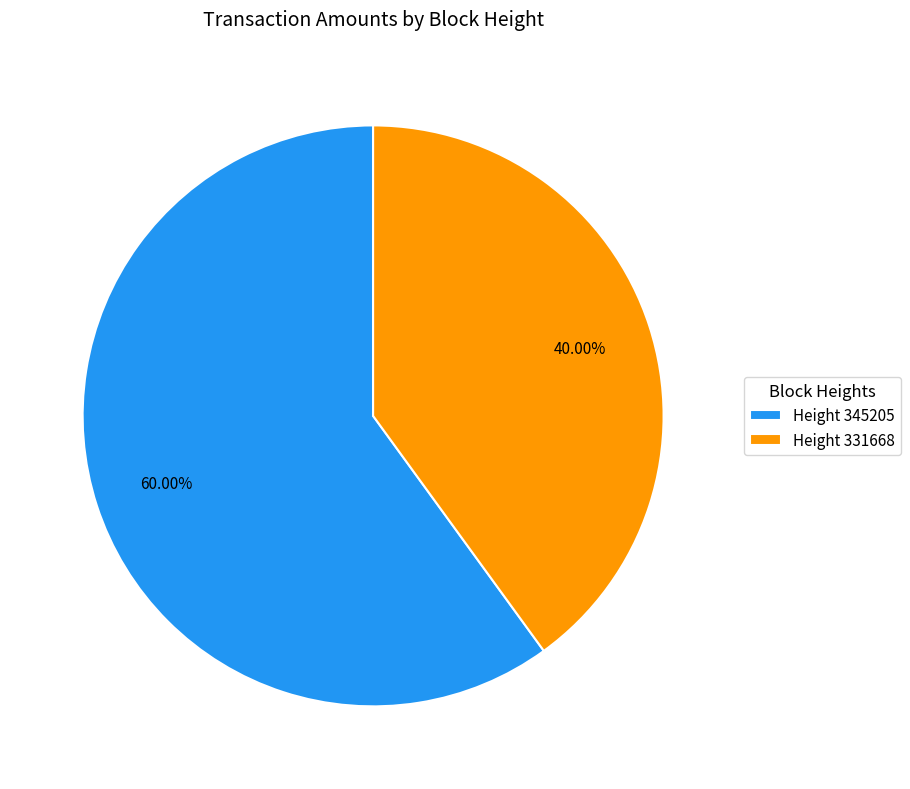

How many slices are in this pie chart?

2